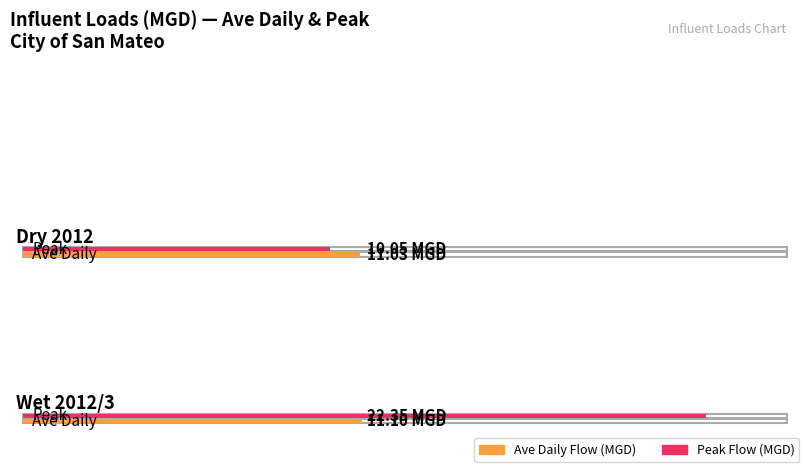

How many categories are shown in the chart?

2